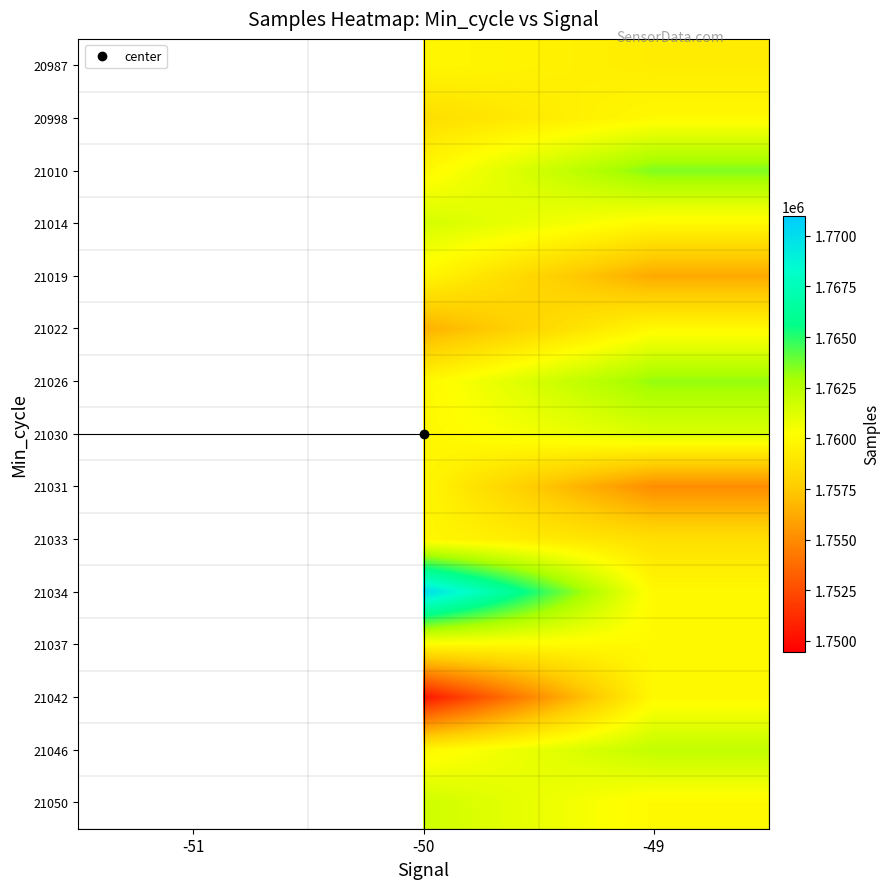

Count the number of categories in the chart.

3